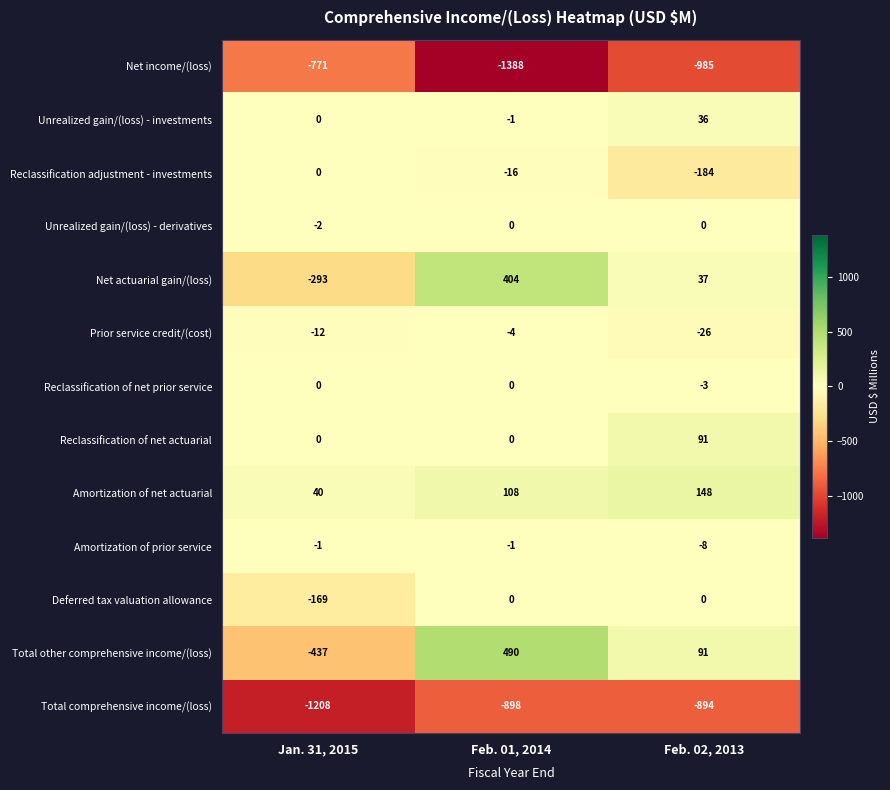

True or false: Unrealized gain/(loss) - derivatives has a value of 1 at Feb. 01, 2014.

False